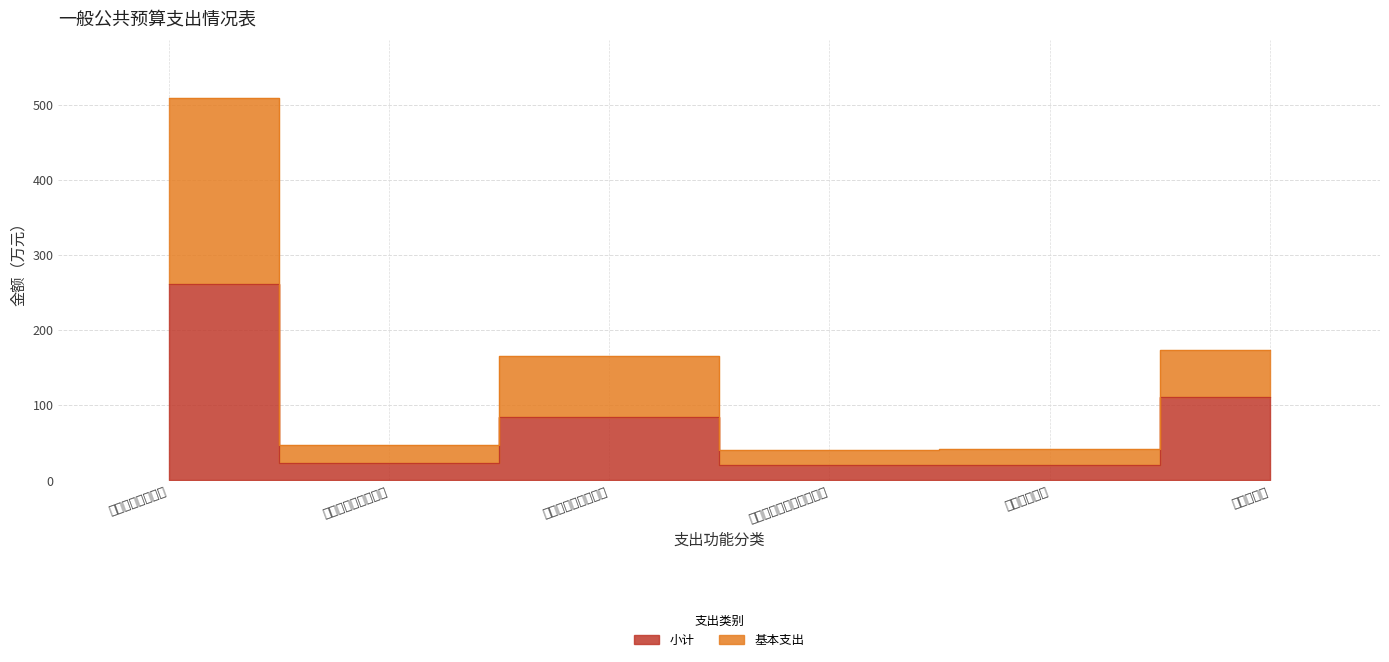

The value of 小计 at 文化体育与传媒支出 is 23.2. True or false?

True